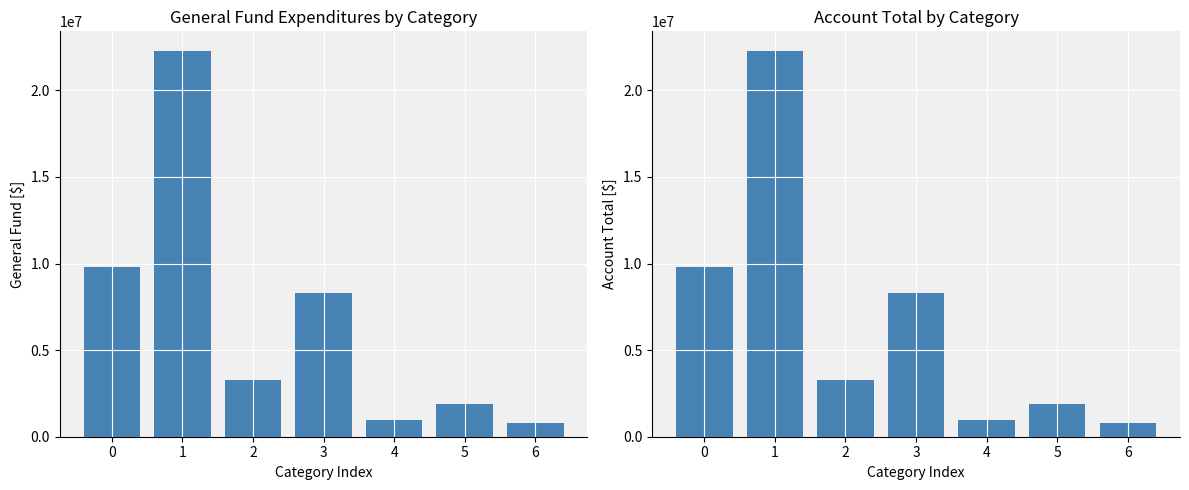

Reading left to right, transcribe all the data shown in this chart.

General Fund: 9797048	22289990	3272859	8322961	965601	1902035	796759
Account Total: 9797048	22289990	3272859	8322961	965601	1902035	796759